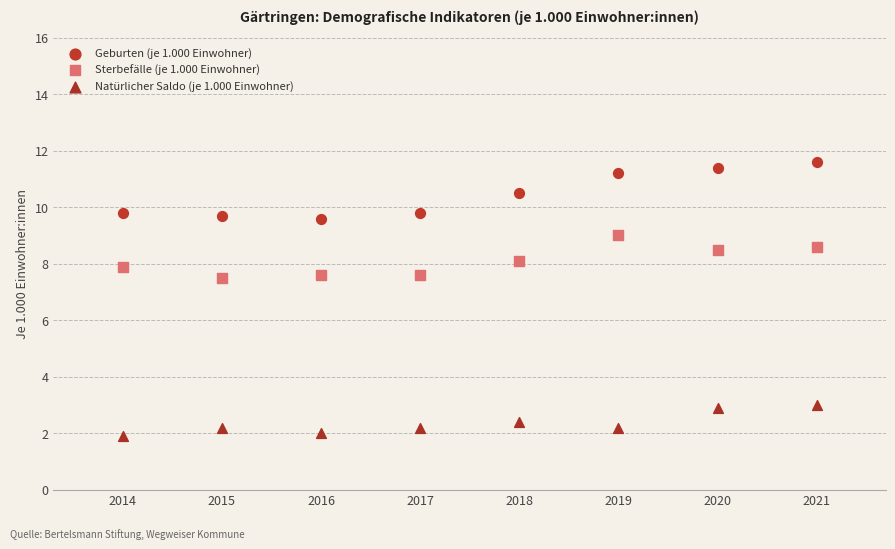

Across all data points, what is the range of Y values (max minus min)?

9.7